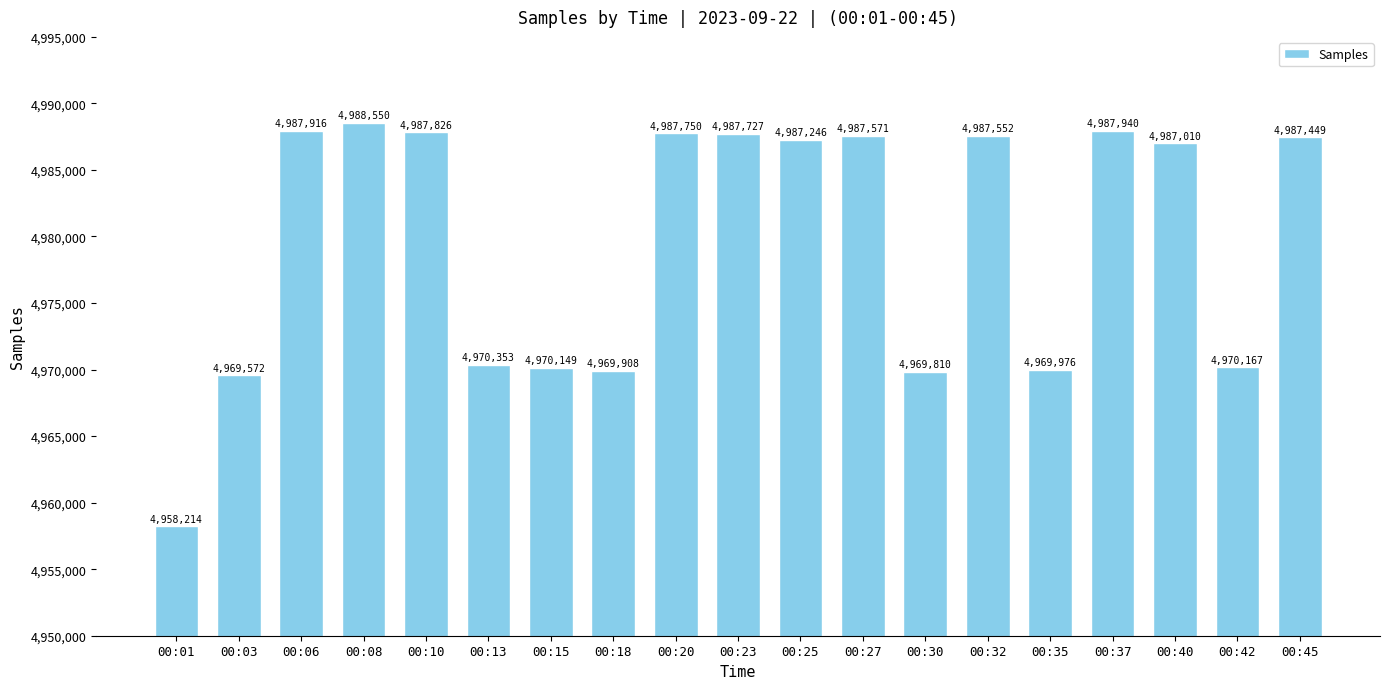

What is the difference between the values at 00:35 and 00:32?

17576